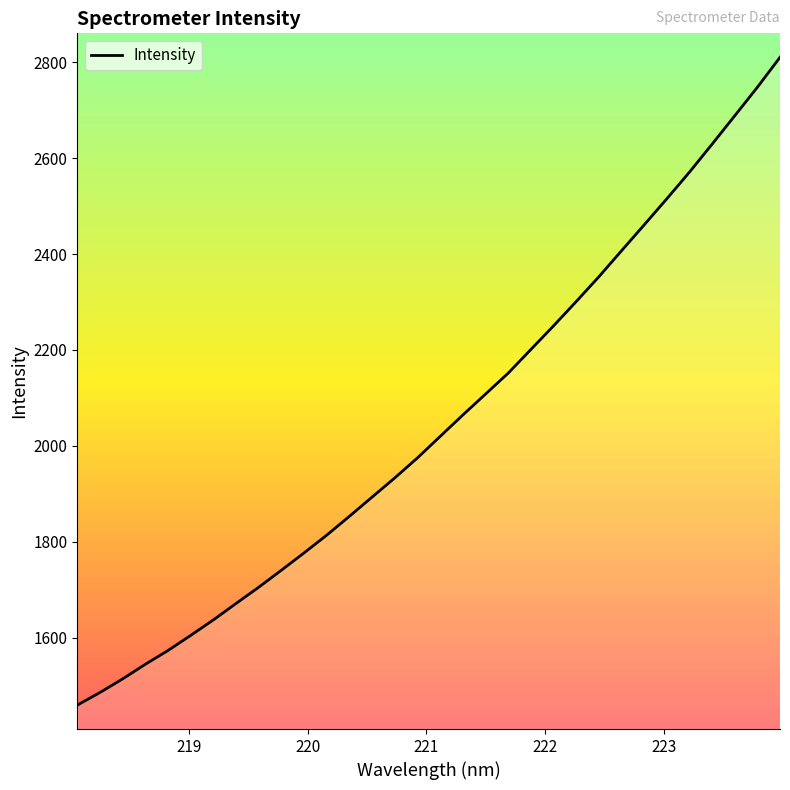

What is the average value?

2045.7